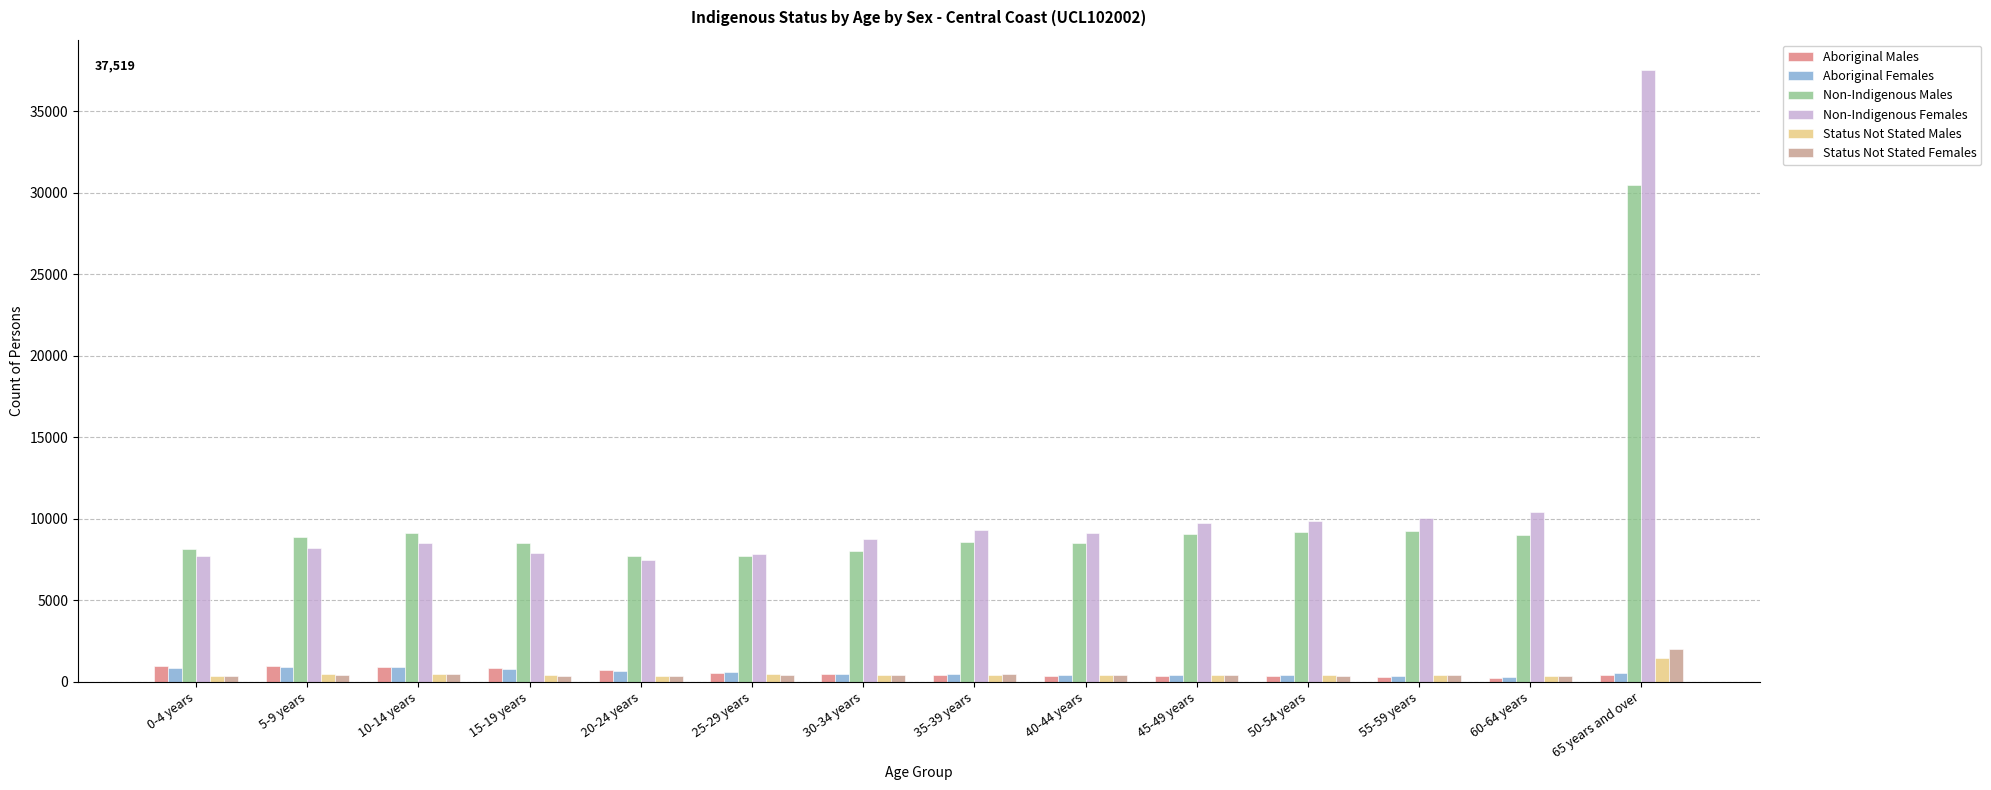

What is the difference between the highest and lowest values at 55-59 years?

9721